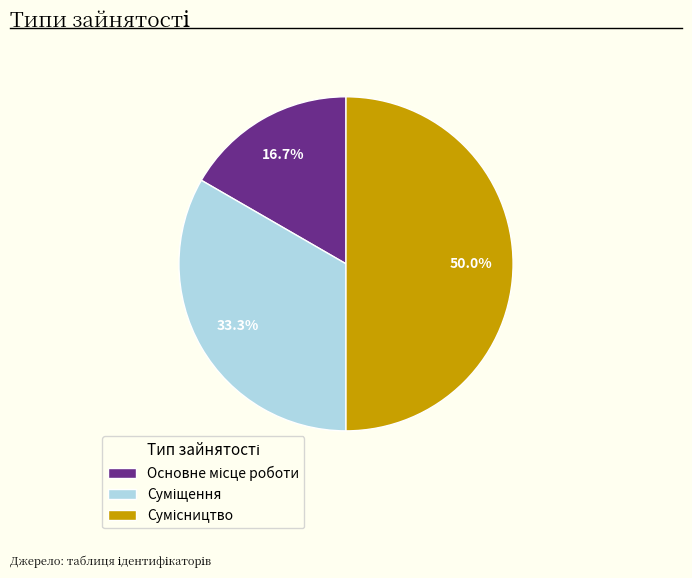

Is it true that Суміщення is 20% of the pie?

False